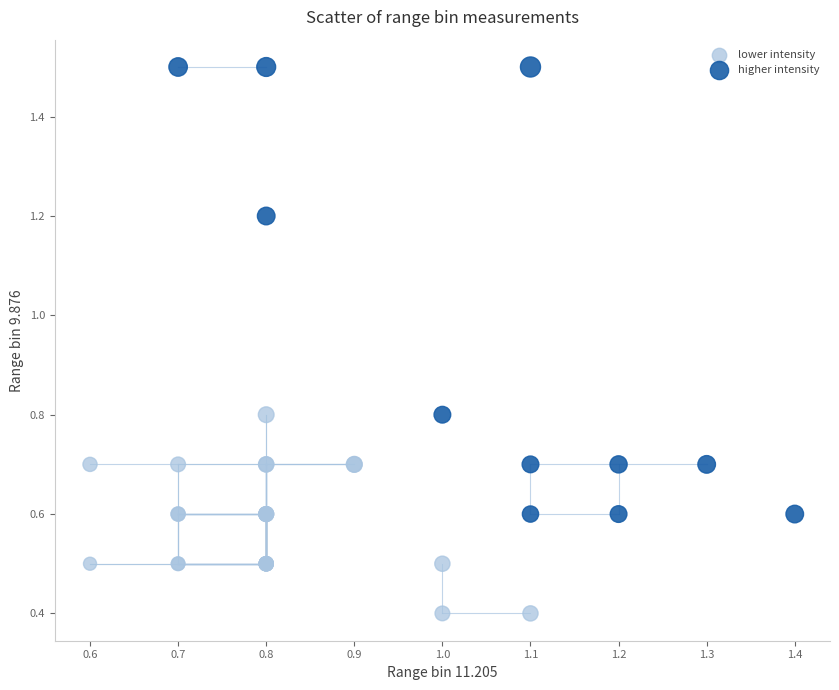

Which series reaches the maximum Y coordinate?

higher intensity